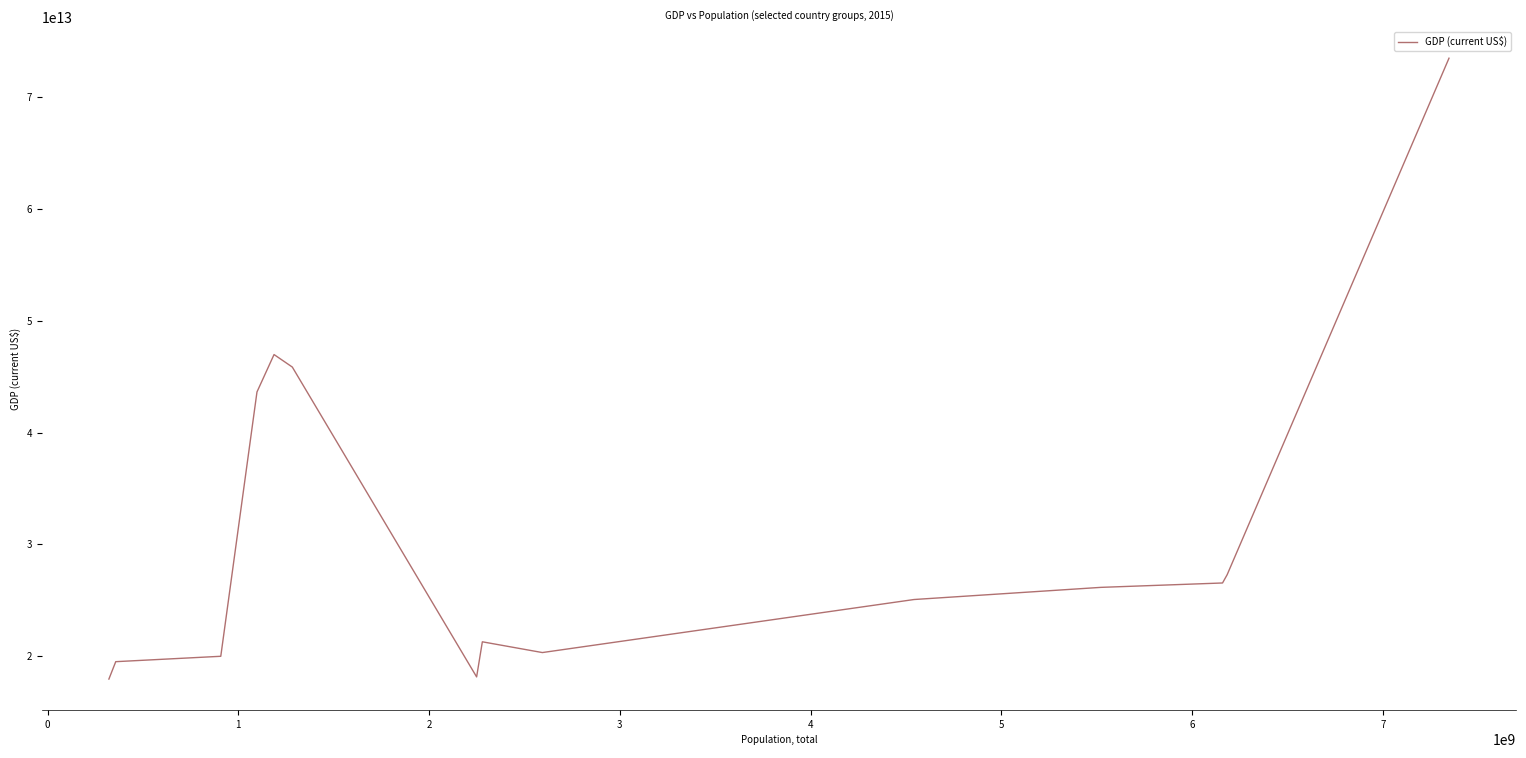

Does the chart display data point markers on the line(s)?

No